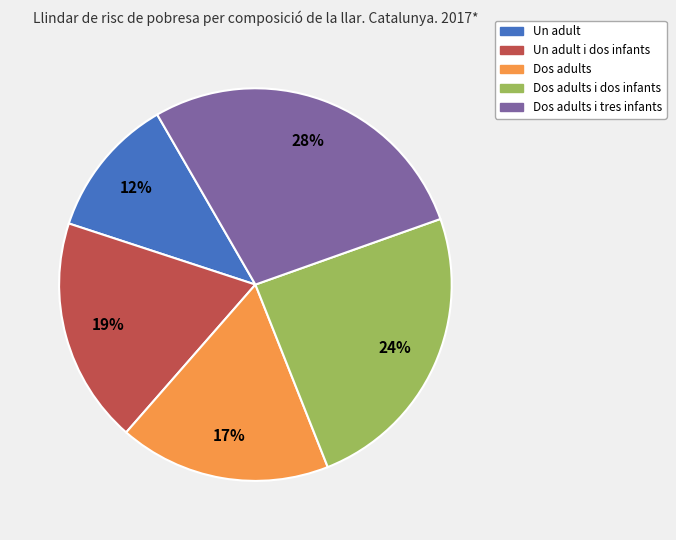

To the nearest percent, what is the average slice percentage?

20%